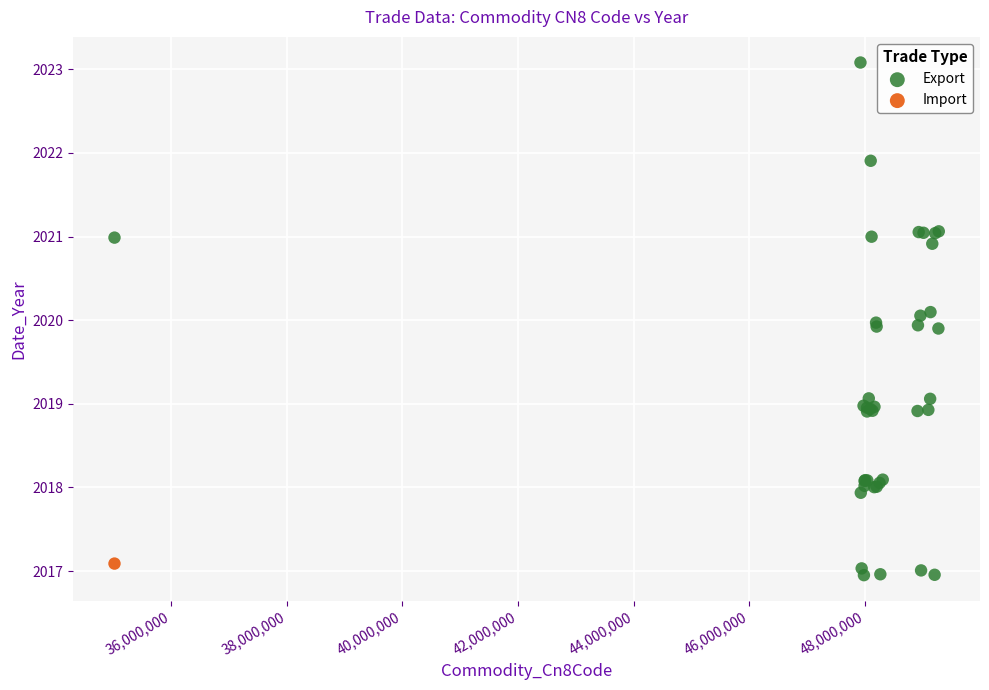

What are all the series names shown in the legend?

Export, Import